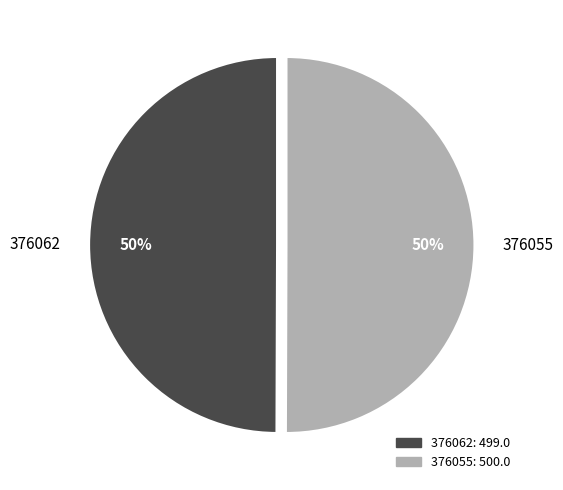

How many segments does this pie chart have?

2